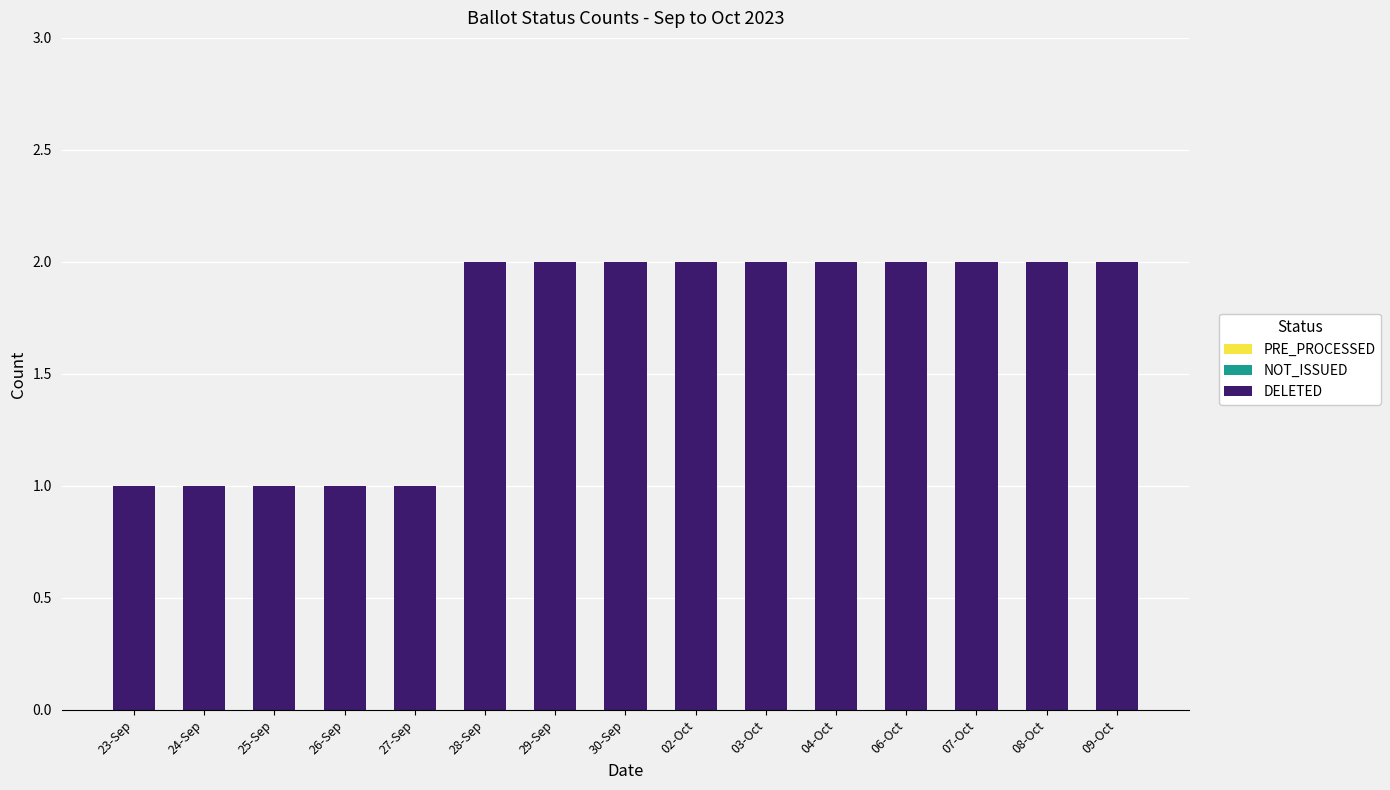

How many data points are less than 2?

5